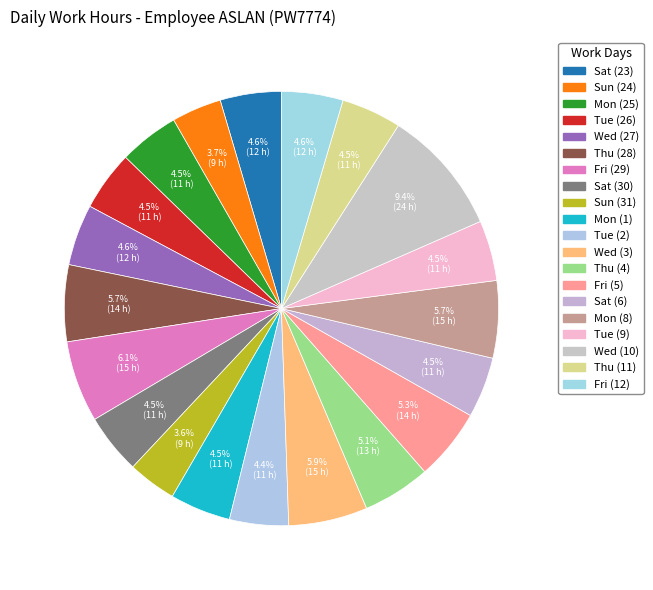

What is the smallest slice in the pie chart?

Sun (31)